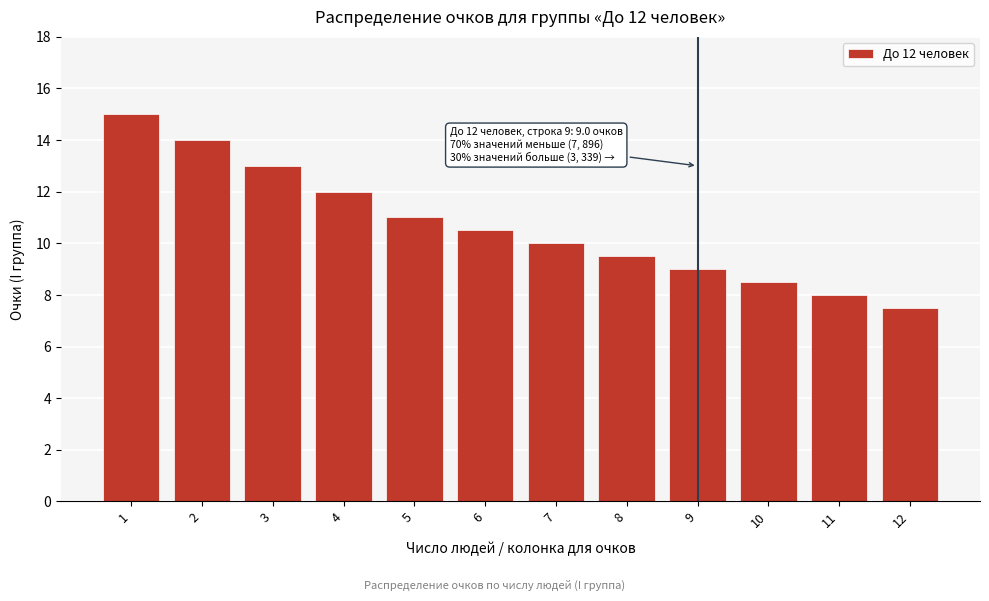

Reading left to right, extract all data points from this chart.

15.0	14.0	13.0	12.0	11.0	10.5	10.0	9.5	9.0	8.5	8.0	7.5